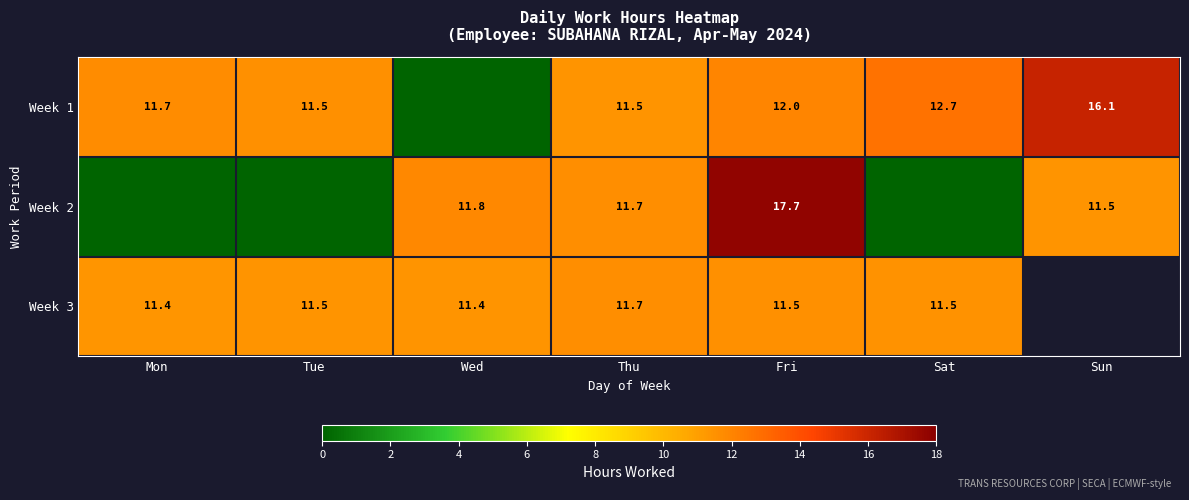

Is the value of Week 2 at Thu greater than the value of Week 3 at Wed?

Yes